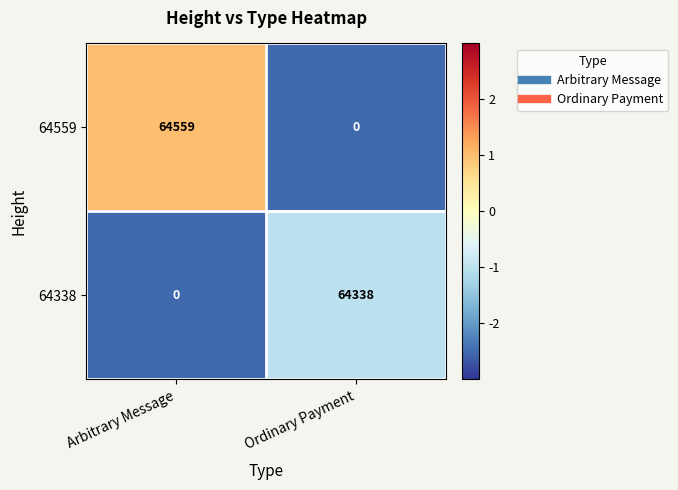

Which series changed the most between Arbitrary Message and Ordinary Payment?

64559